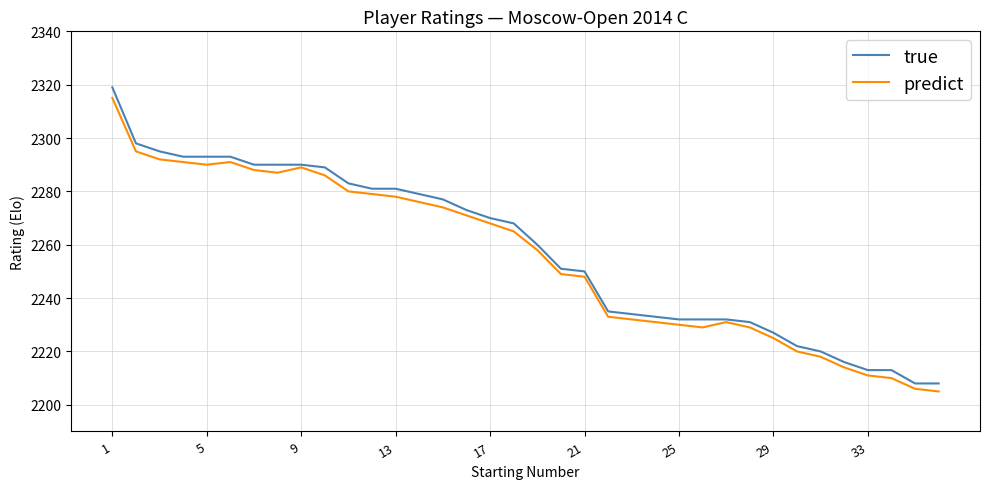

Which series has the widest spread of values?

true